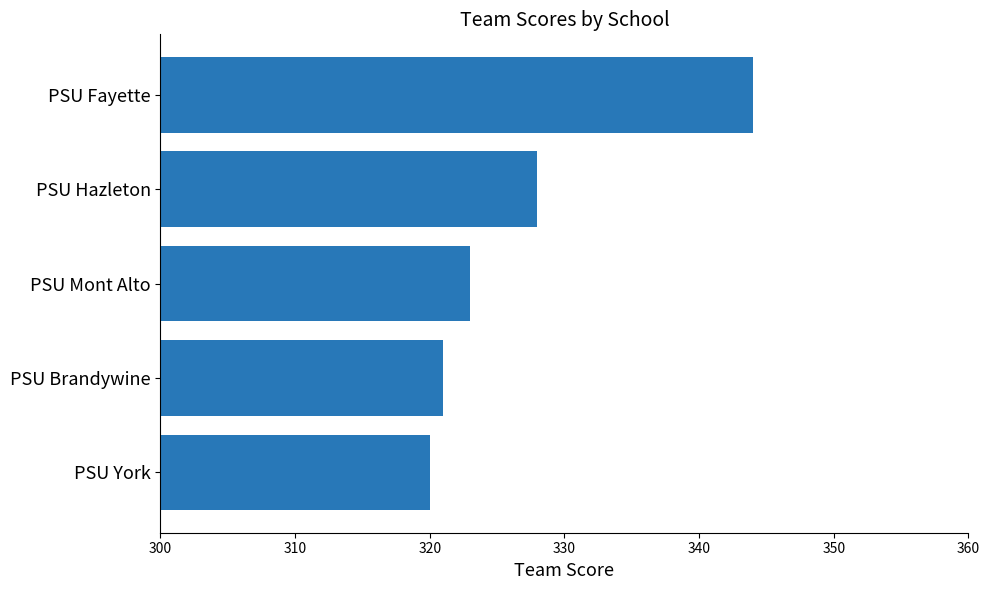

Approximately how many times larger is the value at PSU York compared to PSU Mont Alto?

1.0